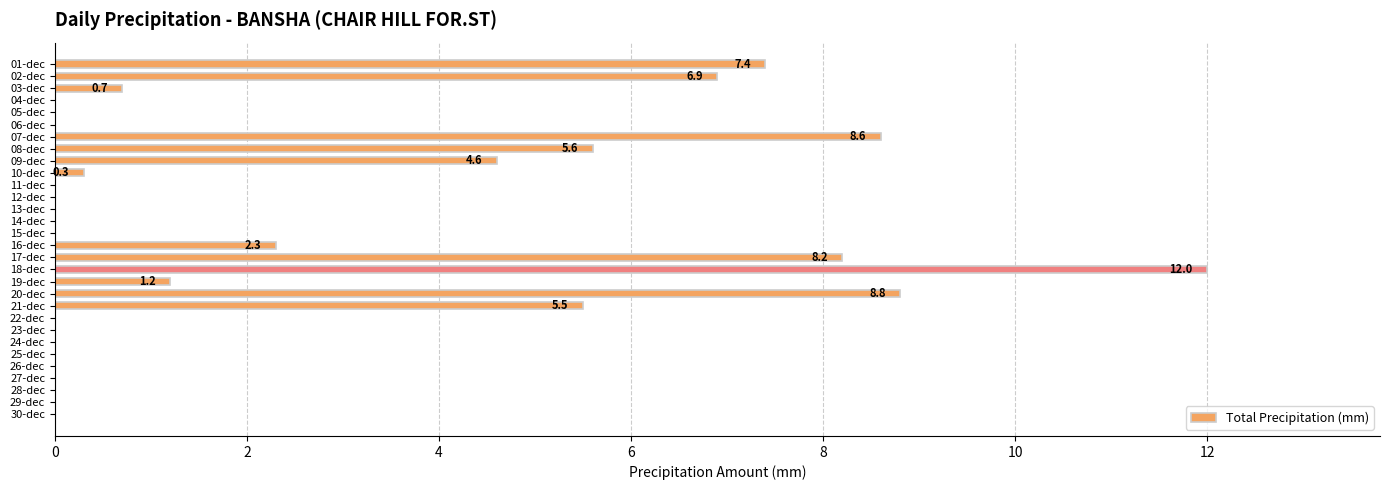

Approximately how many times larger is the value at 08-dec compared to 19-dec?

4.7